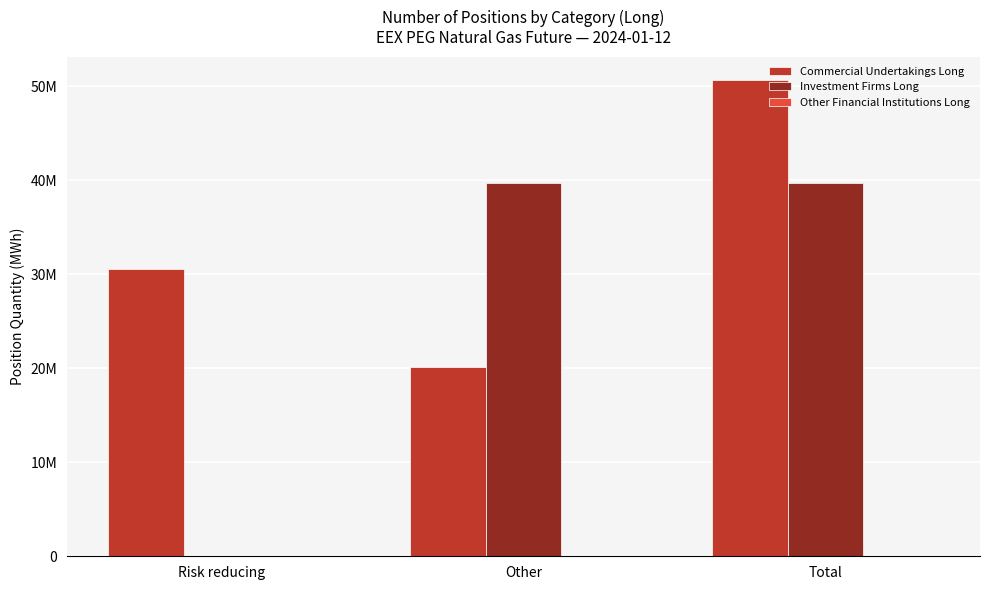

Which series has the widest spread of values?

Investment Firms Long